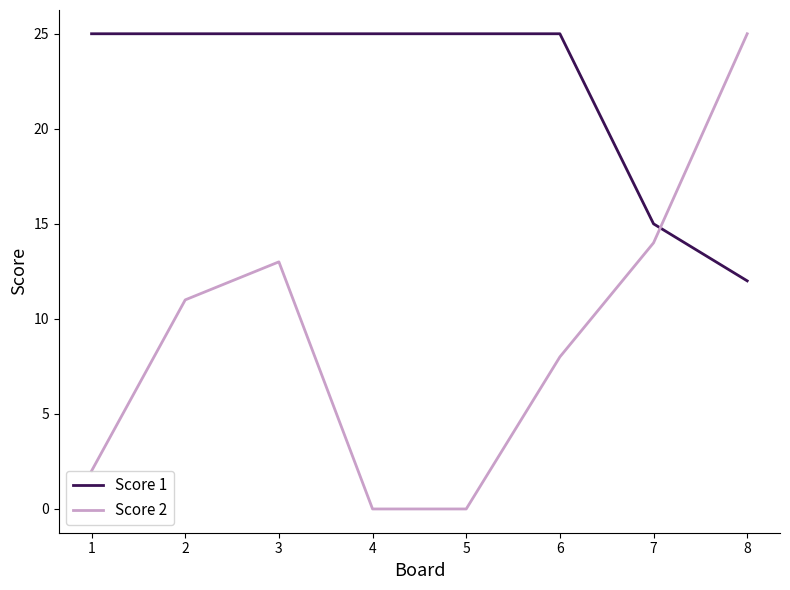

Between 2 and 5, which series saw the biggest shift?

Score 2